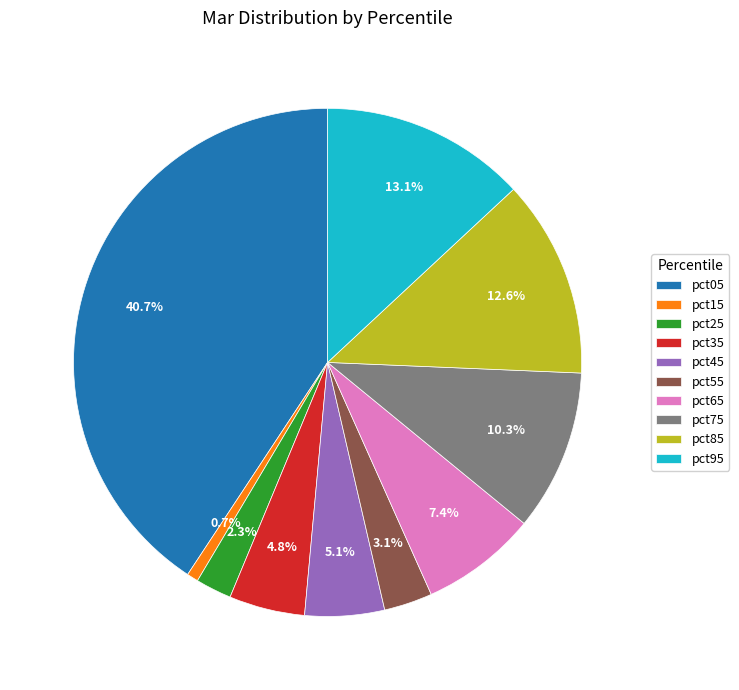

Between pct65 and pct25, which is larger?

pct65